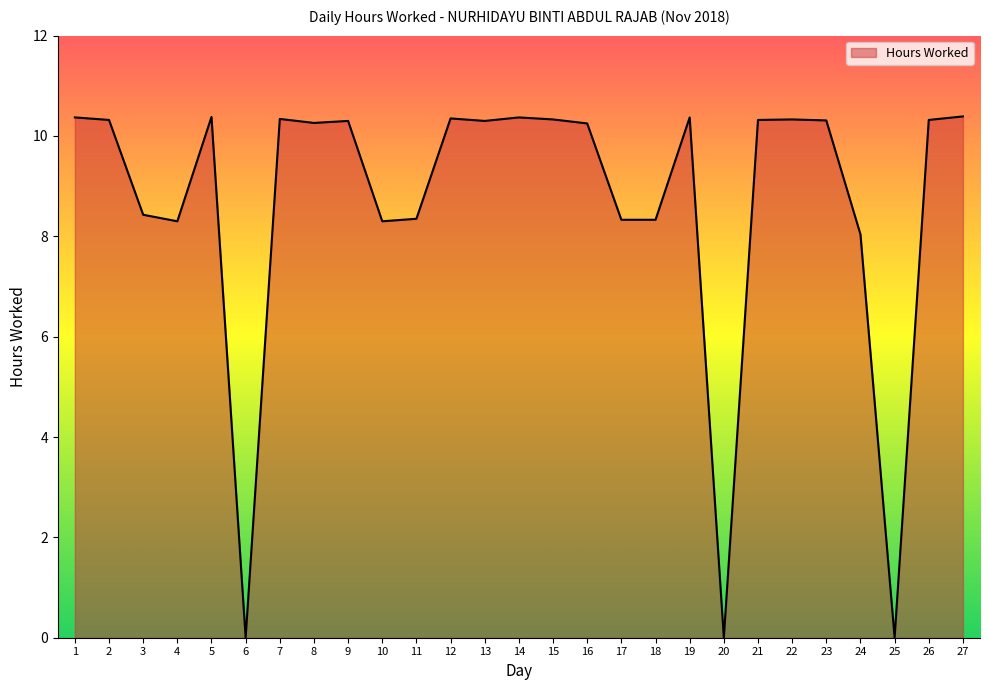

At which category does the data reach its first local valley?

4